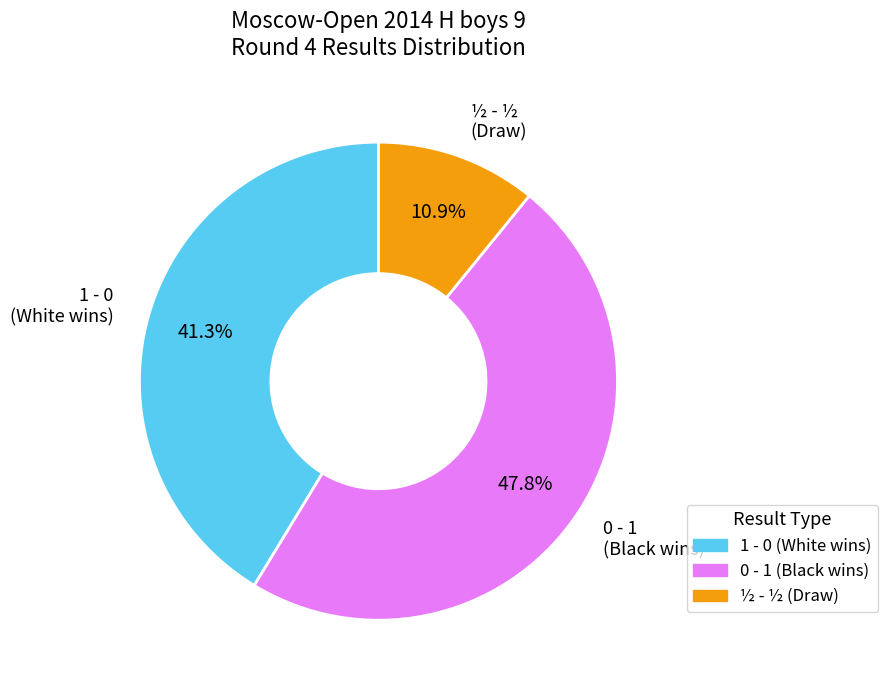

Between ½ - ½ and 0 - 1, which is larger?

0 - 1